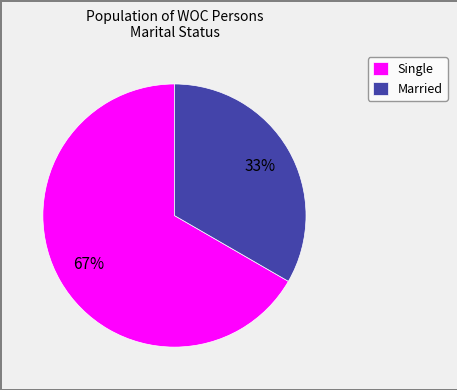

How many segments does this pie chart have?

2